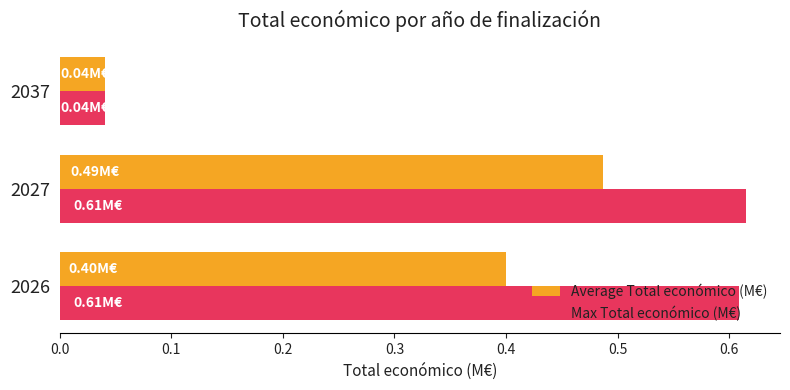

Between 2026 and 2037, which series saw the biggest shift?

Max Total económico (M€)